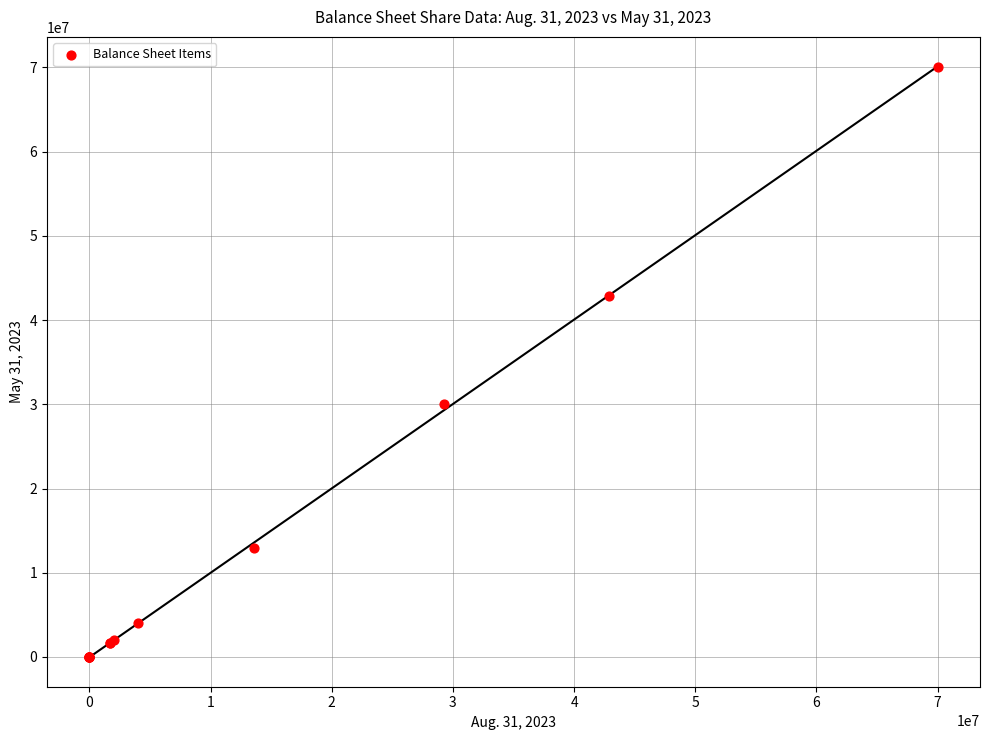

What Y value in the scatter plot is closest to 35000000?

30000000.0